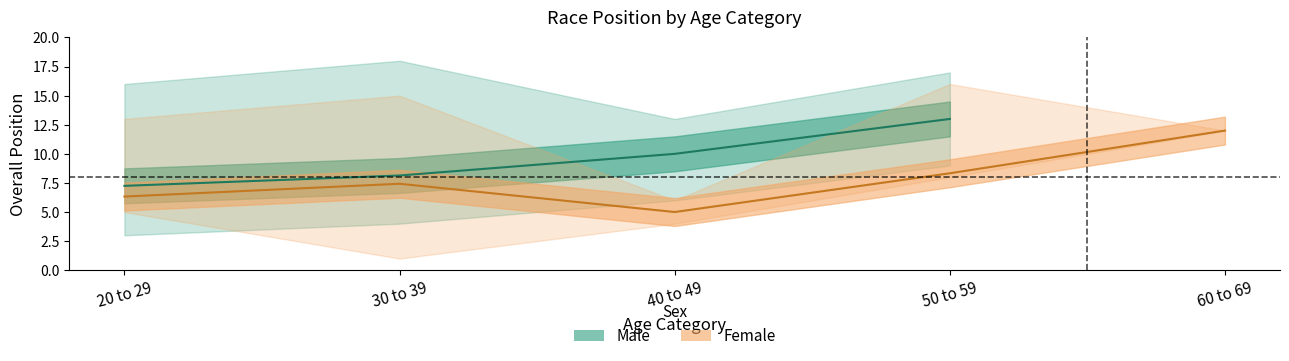

True or false: Female Avg Ov Pos has more than 1 interior local peaks.

False